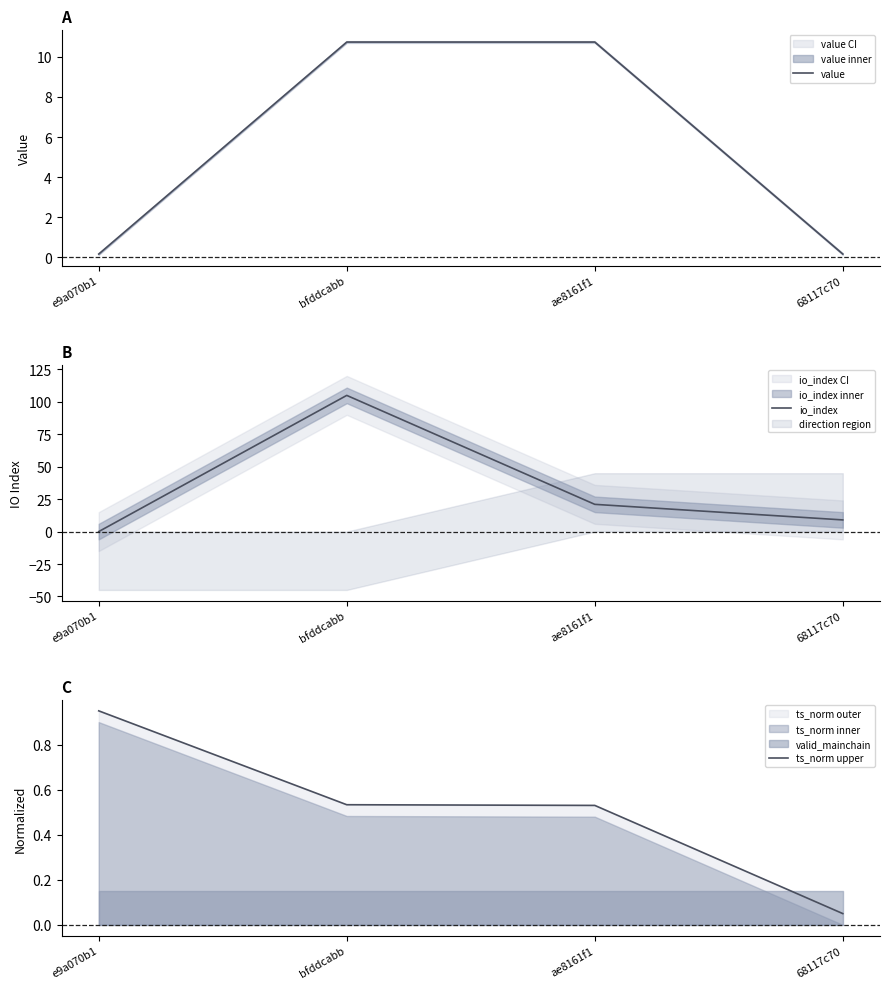

Which has a higher value, ae8161f1 or e9a070b1?

ae8161f1